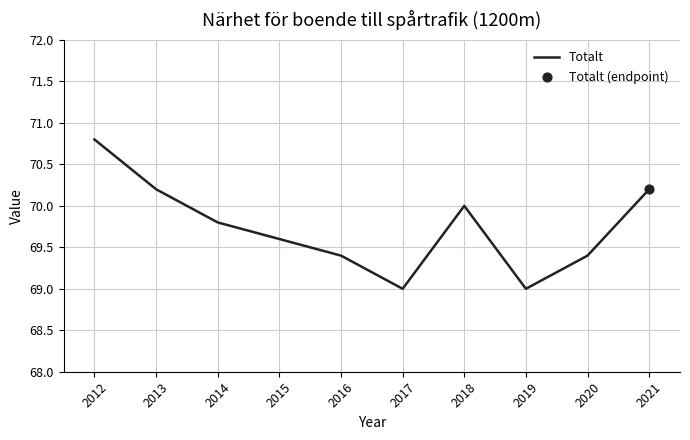

What is the change in value from 2013 to 2019?

-1.2